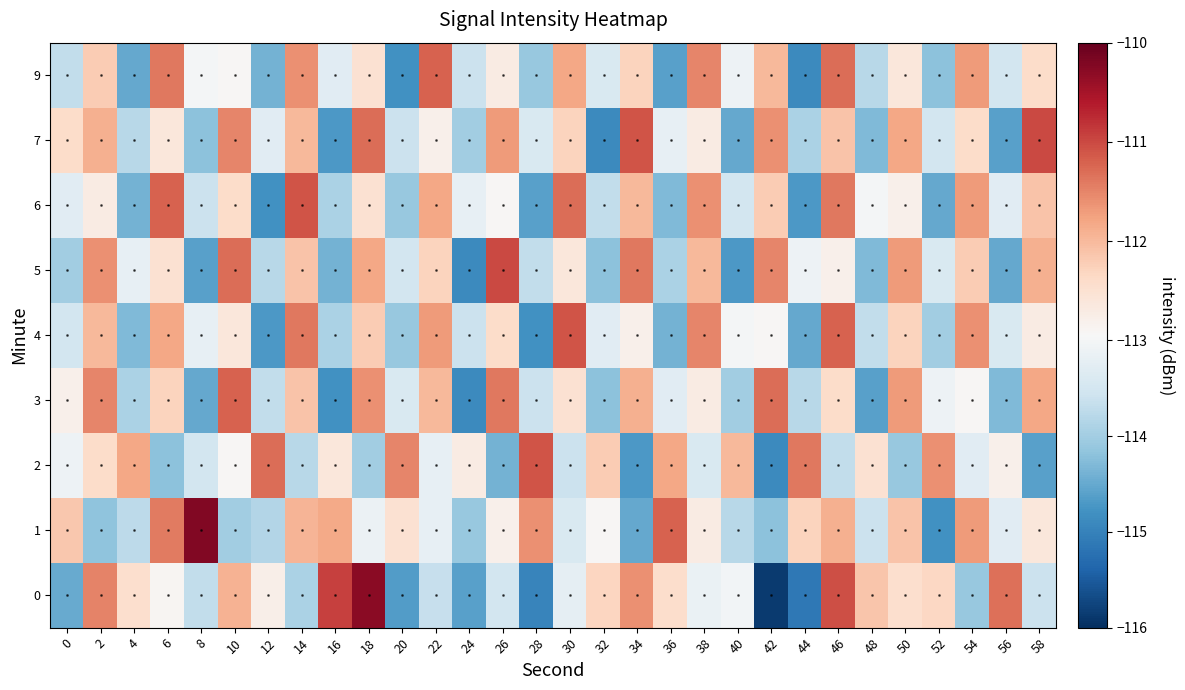

Reading left to right, what are all the values shown in this chart?

0: 0=-114.5	2=-111.5	4=-112.5	6=-112.9	8=-113.7	10=-111.9	12=-112.8	14=-113.9	16=-110.9	18=-110.3	20=-114.7	22=-113.6	24=-114.6	26=-113.5	28=-115.0	30=-113.2	32=-112.3	34=-111.6	36=-112.4	38=-113.1	40=-113.0	42=-115.9	44=-115.1	46=-111.1	48=-112.1	50=-112.5	52=-112.3	54=-114.1	56=-111.3	58=-113.6
1: 0=-112.2	2=-114.2	4=-113.7	6=-111.4	8=-110.2	10=-114.0	12=-113.8	14=-111.9	16=-111.8	18=-113.1	20=-112.5	22=-113.2	24=-114.1	26=-112.8	28=-111.6	30=-113.4	32=-112.9	34=-114.5	36=-111.2	38=-112.7	40=-113.8	42=-114.2	44=-112.3	46=-111.9	48=-113.6	50=-112.1	52=-114.8	54=-111.7	56=-113.3	58=-112.6
2: 0=-113.1	2=-112.4	4=-111.8	6=-114.2	8=-113.5	10=-112.9	12=-111.3	14=-113.8	16=-112.6	18=-114.0	20=-111.5	22=-113.2	24=-112.7	26=-114.4	28=-111.1	30=-113.6	32=-112.2	34=-114.7	36=-111.8	38=-113.4	40=-112.0	42=-114.9	44=-111.4	46=-113.7	48=-112.5	50=-114.1	52=-111.6	54=-113.3	56=-112.8	58=-114.6
3: 0=-112.8	2=-111.5	4=-113.9	6=-112.3	8=-114.5	10=-111.2	12=-113.7	14=-112.1	16=-114.8	18=-111.6	20=-113.4	22=-112.0	24=-114.9	26=-111.4	28=-113.6	30=-112.5	32=-114.2	34=-111.9	36=-113.3	38=-112.7	40=-114.0	42=-111.3	44=-113.8	46=-112.4	48=-114.6	50=-111.7	52=-113.1	54=-112.9	56=-114.3	58=-111.8
4: 0=-113.5	2=-112.0	4=-114.3	6=-111.8	8=-113.2	10=-112.6	12=-114.7	14=-111.4	16=-113.9	18=-112.2	20=-114.1	22=-111.7	24=-113.6	26=-112.4	28=-114.8	30=-111.1	32=-113.3	34=-112.8	36=-114.4	38=-111.5	40=-113.0	42=-112.9	44=-114.5	46=-111.2	48=-113.7	50=-112.3	52=-114.0	54=-111.6	56=-113.4	58=-112.7
5: 0=-114.0	2=-111.6	4=-113.2	6=-112.5	8=-114.6	10=-111.3	12=-113.8	14=-112.1	16=-114.4	18=-111.8	20=-113.5	22=-112.3	24=-114.9	26=-111.0	28=-113.7	30=-112.6	32=-114.2	34=-111.4	36=-113.9	38=-112.0	40=-114.7	42=-111.5	44=-113.1	46=-112.8	48=-114.3	50=-111.7	52=-113.4	54=-112.2	56=-114.5	58=-111.9
6: 0=-113.3	2=-112.7	4=-114.4	6=-111.2	8=-113.6	10=-112.4	12=-114.8	14=-111.1	16=-113.9	18=-112.5	20=-114.1	22=-111.8	24=-113.2	26=-112.9	28=-114.6	30=-111.3	32=-113.7	34=-112.0	36=-114.3	38=-111.6	40=-113.5	42=-112.2	44=-114.7	46=-111.4	48=-113.0	50=-112.8	52=-114.5	54=-111.7	56=-113.3	58=-112.1
7: 0=-112.4	2=-111.9	4=-113.8	6=-112.6	8=-114.2	10=-111.5	12=-113.3	14=-112.0	16=-114.7	18=-111.3	20=-113.6	22=-112.8	24=-114.0	26=-111.7	28=-113.4	30=-112.3	32=-114.9	34=-111.1	36=-113.2	38=-112.7	40=-114.5	42=-111.6	44=-113.9	46=-112.1	48=-114.3	50=-111.8	52=-113.5	54=-112.4	56=-114.6	58=-111.0
9: 0=-113.7	2=-112.2	4=-114.5	6=-111.4	8=-113.0	10=-112.9	12=-114.4	14=-111.6	16=-113.3	18=-112.5	20=-114.8	22=-111.2	24=-113.6	26=-112.7	28=-114.1	30=-111.8	32=-113.4	34=-112.3	36=-114.6	38=-111.5	40=-113.1	42=-112.0	44=-114.9	46=-111.3	48=-113.8	50=-112.6	52=-114.2	54=-111.7	56=-113.5	58=-112.4